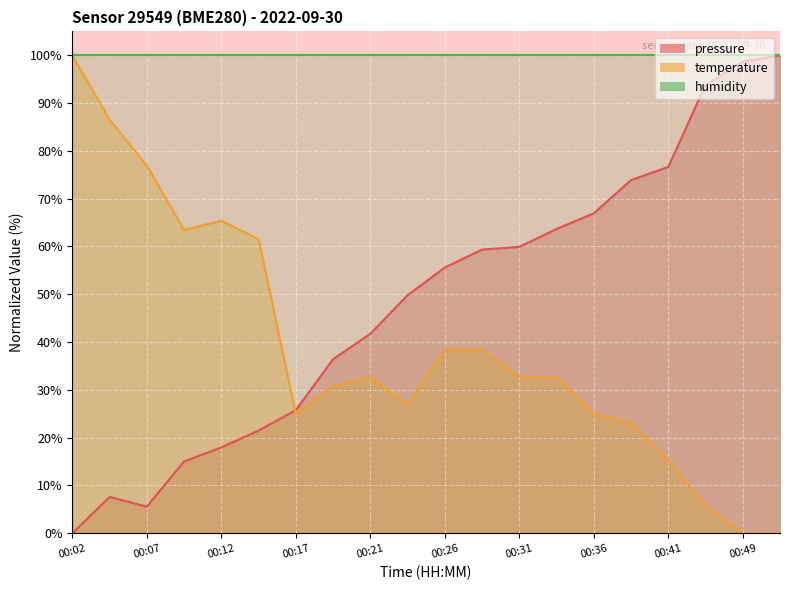

Is the value of temperature at 00:07 greater than the value of pressure at 00:31?

Yes